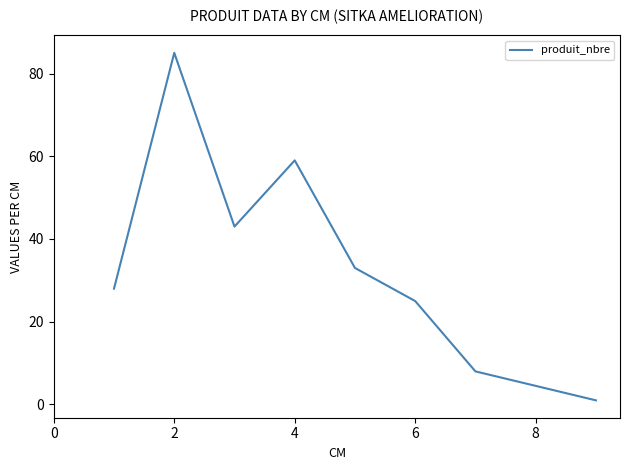

What is the greatest value displayed?

85